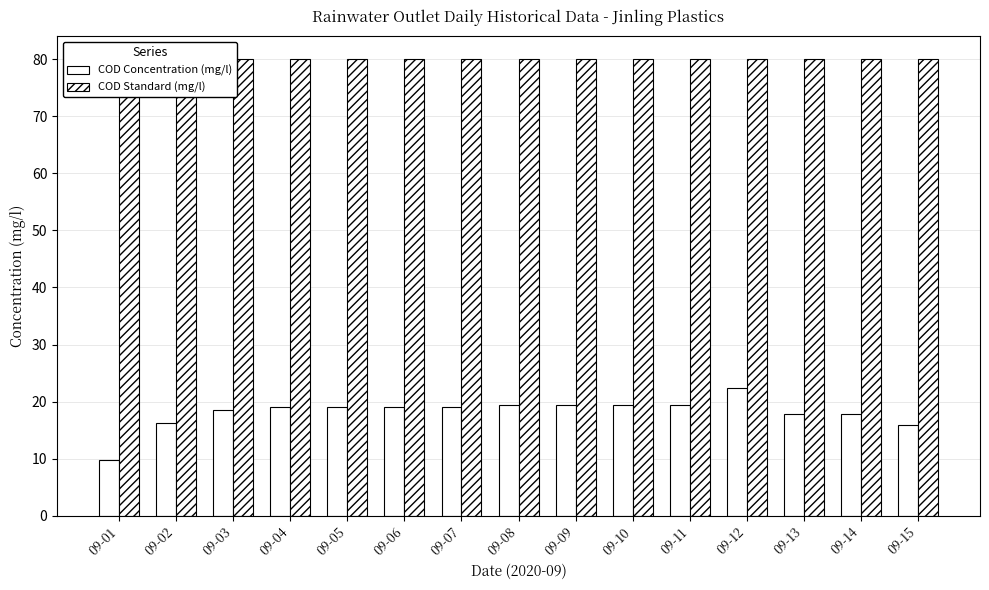

What is the sum of all COD Concentration (mg/l) values?

272.0